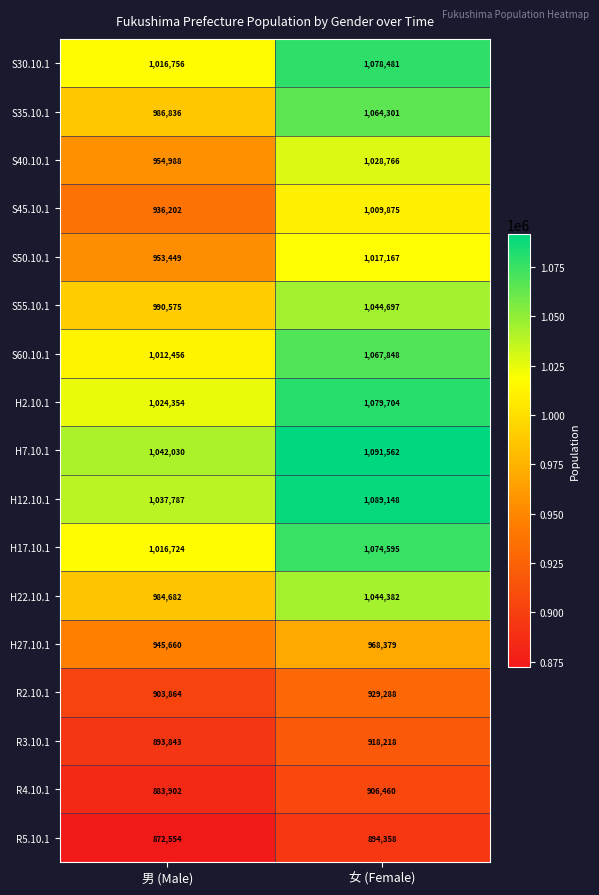

At how many categories does at least one series exceed 991016?

2